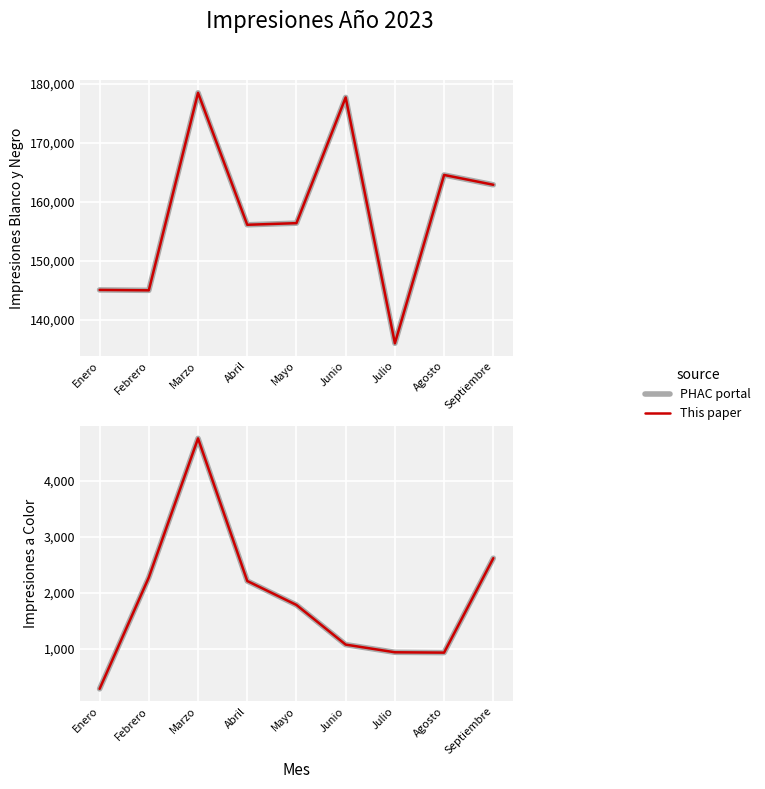

Which has a higher value, Agosto or Abril?

Abril